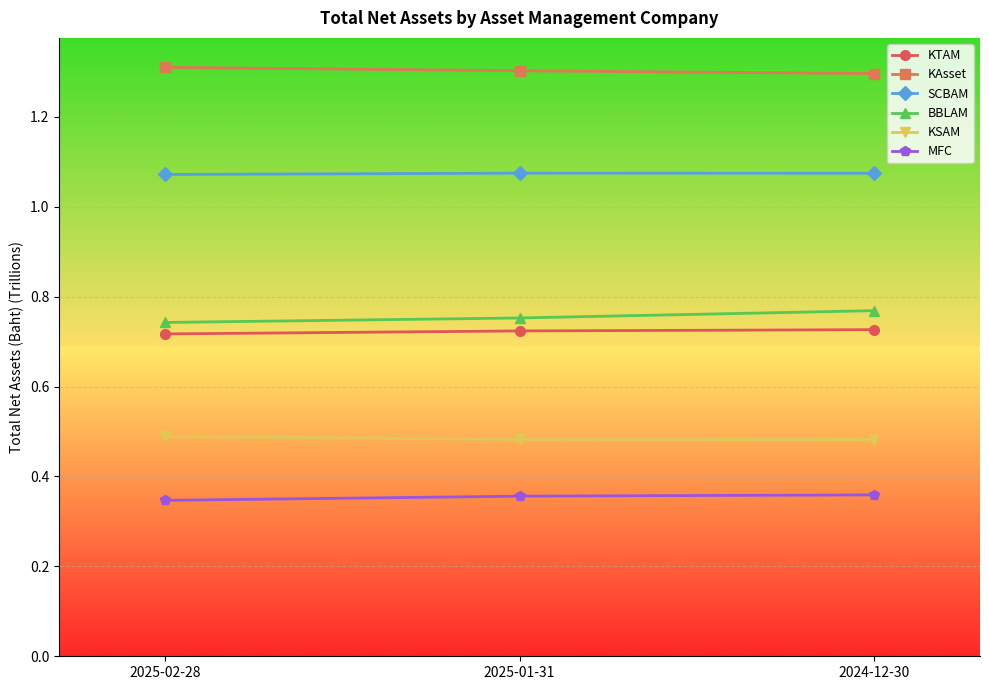

What is the spread (max minus min) of values at 2025-02-28?

1.0